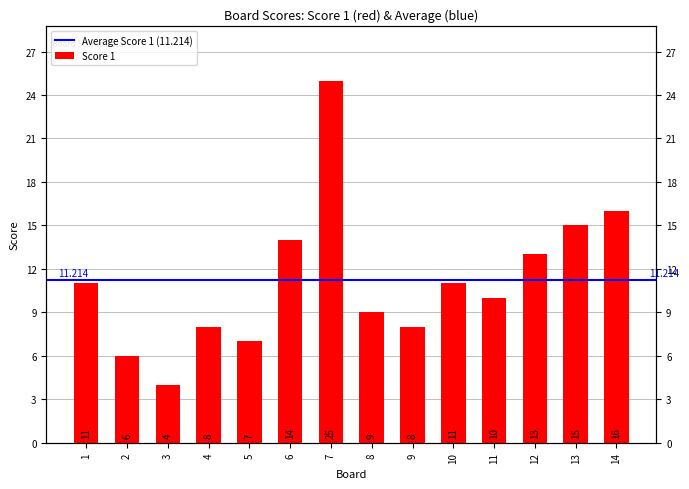

Rank the categories by value from highest to lowest.

7, 14, 13, 6, 12, 1, 10, 11, 8, 4, 9, 5, 2, 3